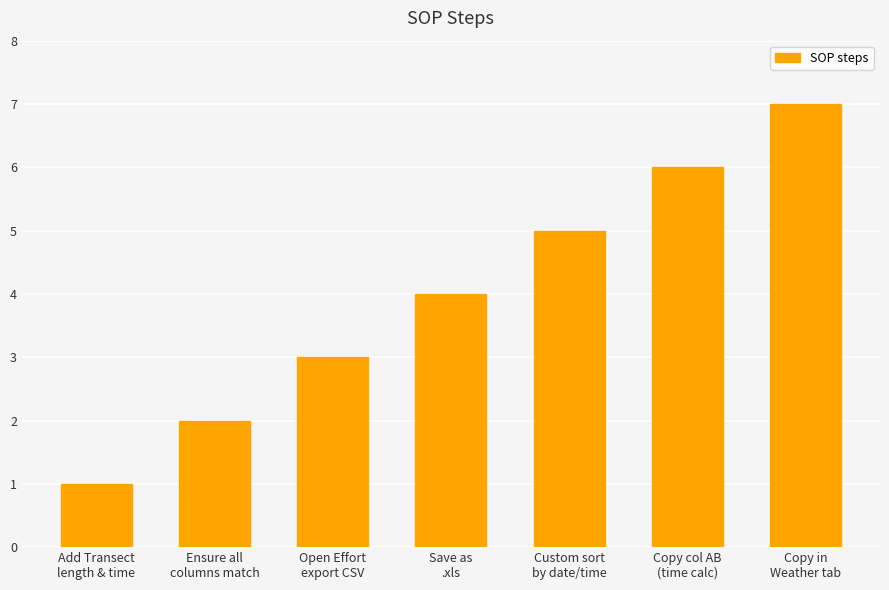

Reading right to left, what are all the values shown in this chart?

7	6	5	4	3	2	1